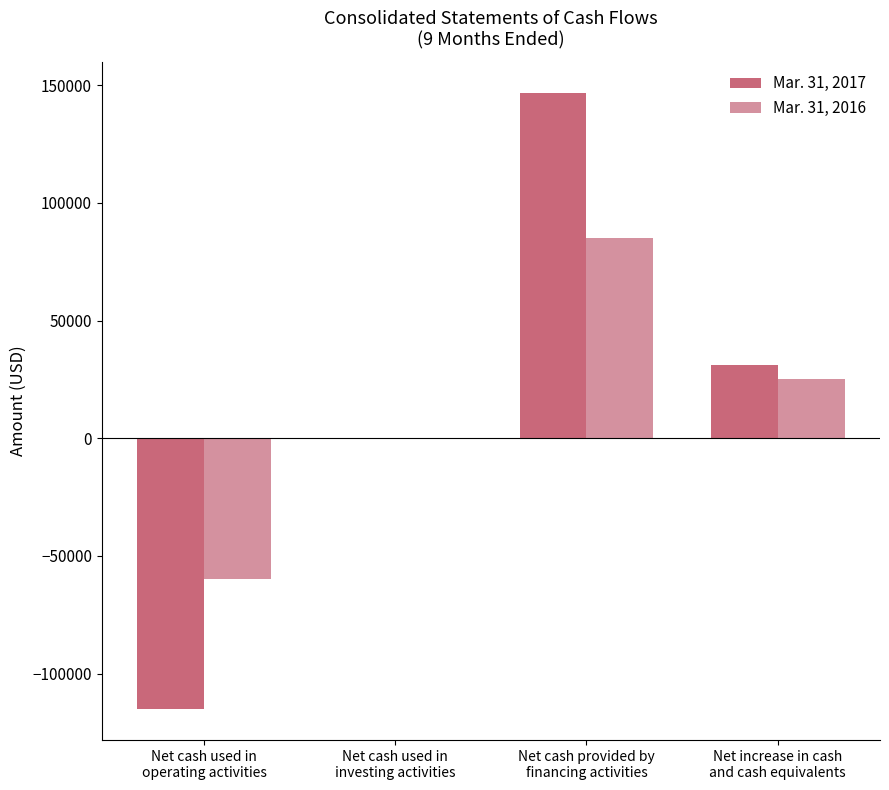

What is the greatest value displayed?

146900